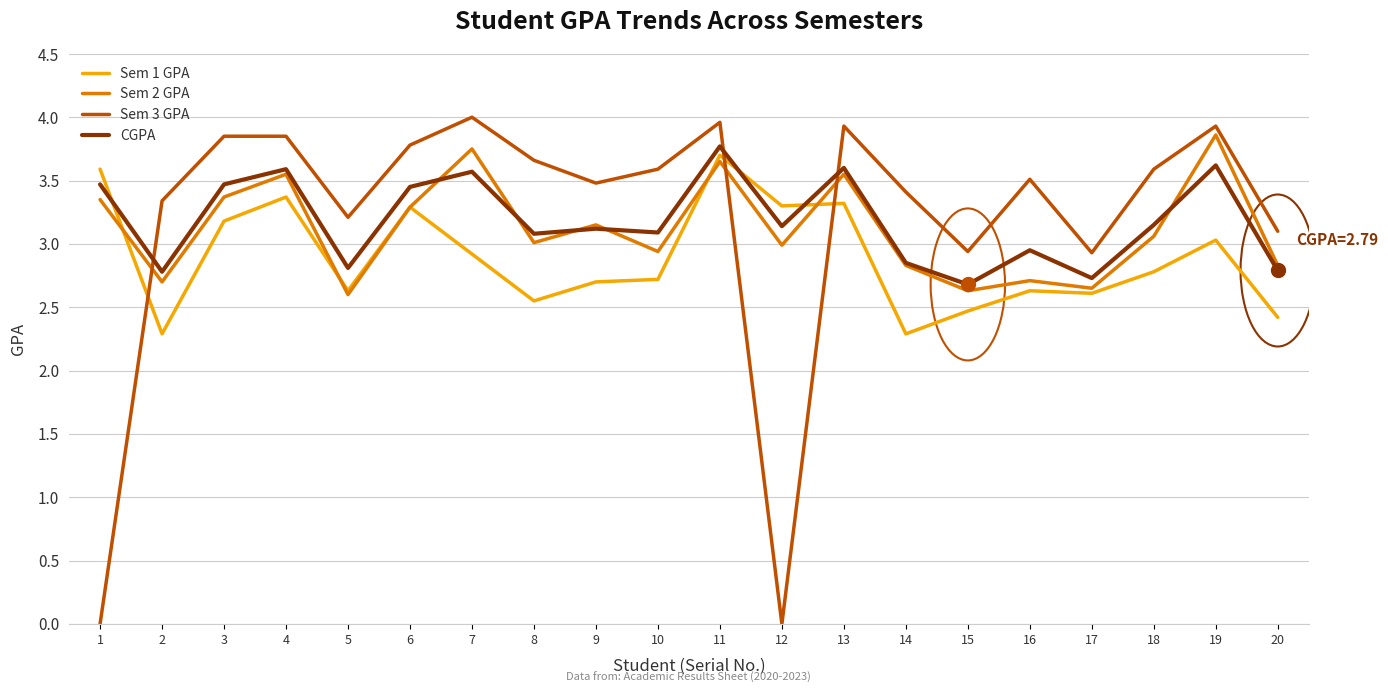

What is the total value across all series at 16?

11.8